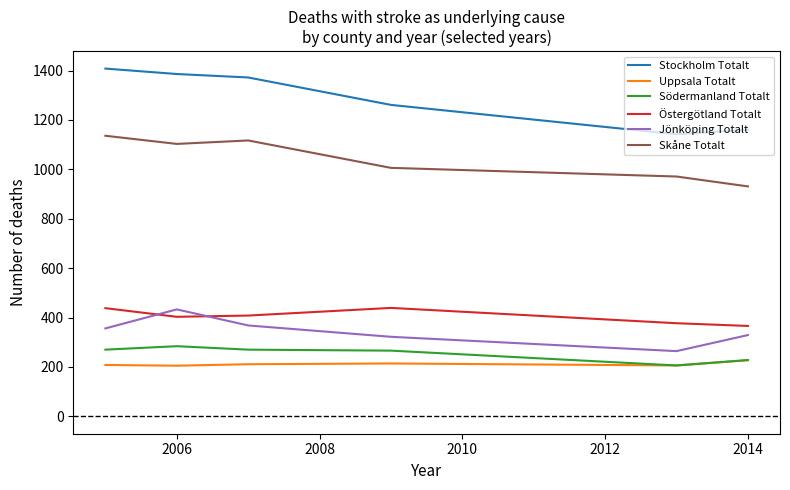

Which series has the largest range (max minus min)?

Stockholm Totalt